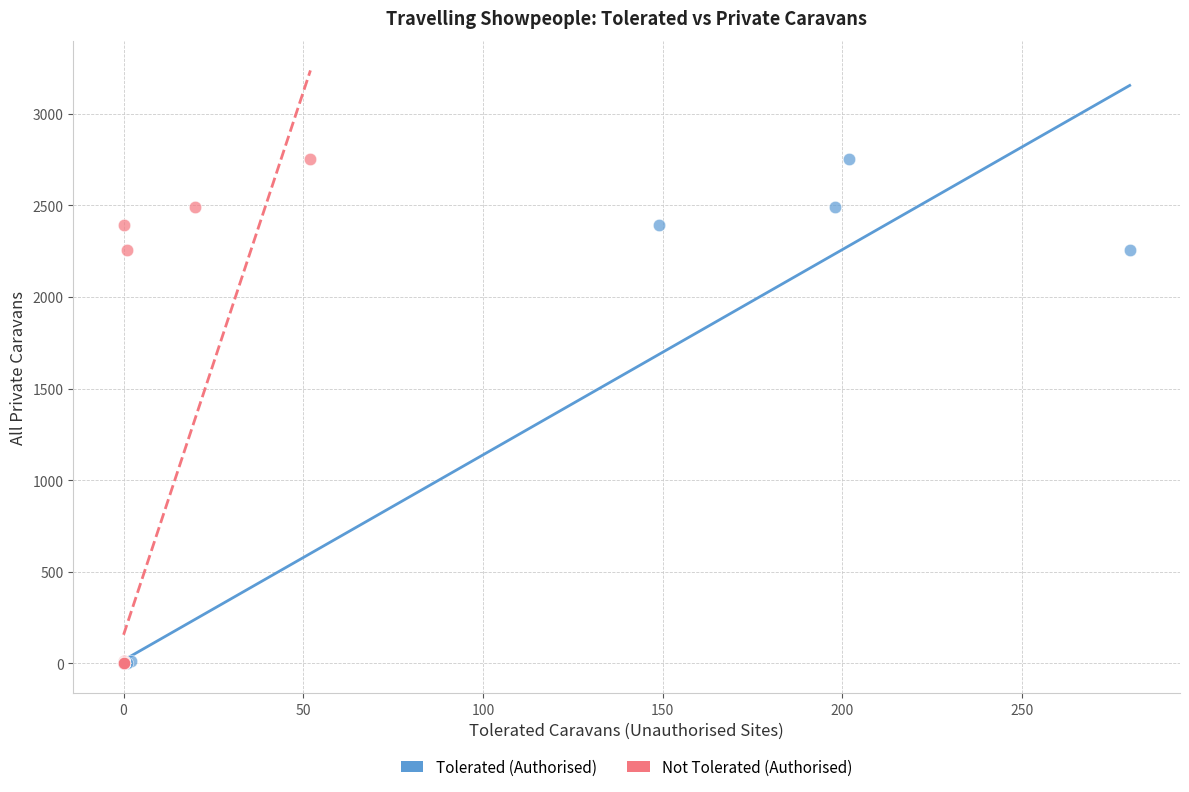

What are all the series names shown in the legend?

Tolerated (Authorised), Not Tolerated (Authorised)